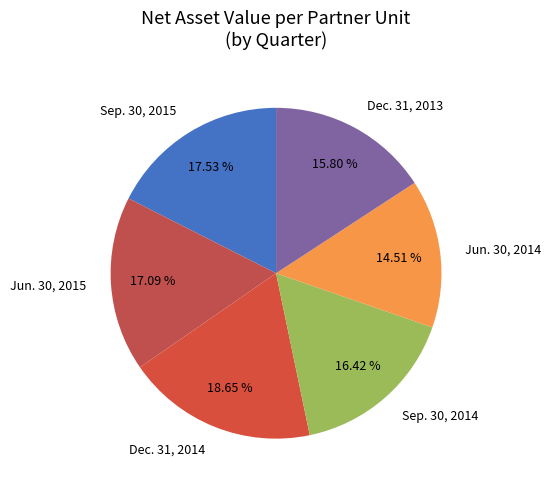

How many slices are in this pie chart?

6